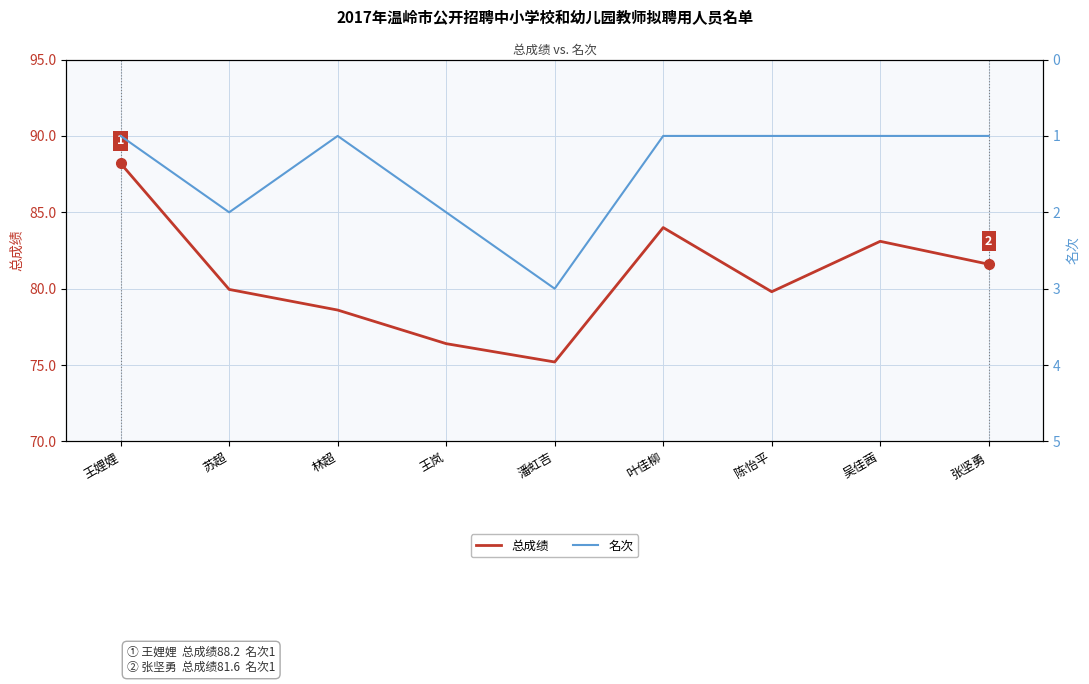

What is the highest value of the 总成绩 series?

88.2